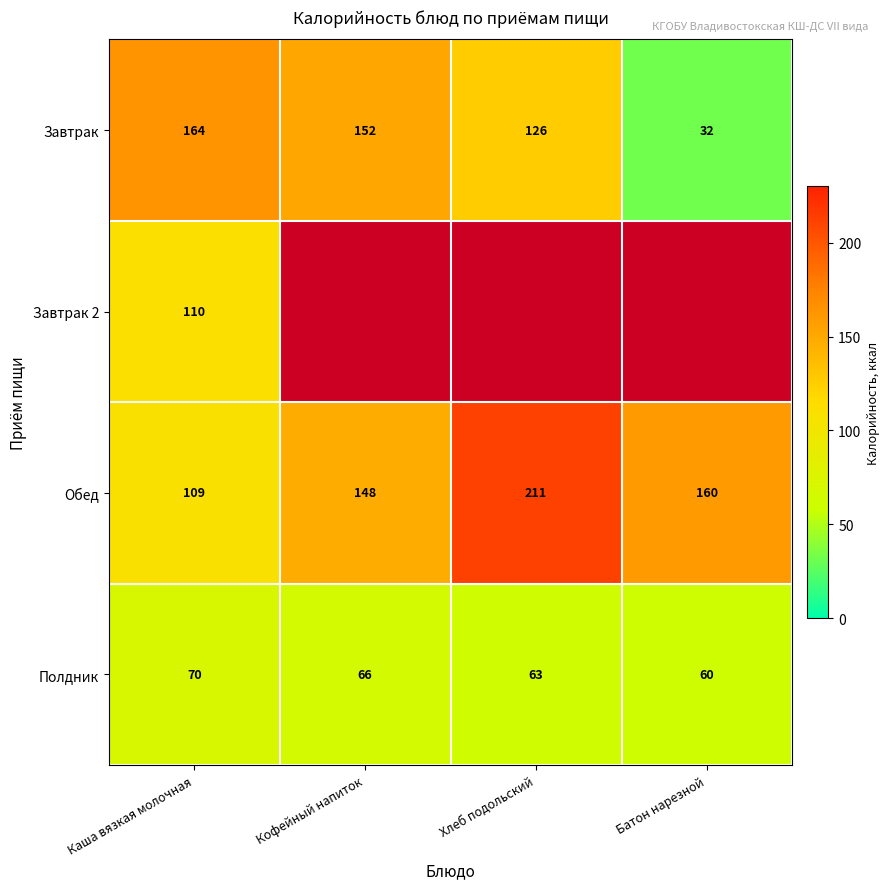

At which label does Полдник reach its minimum?

Батон нарезной